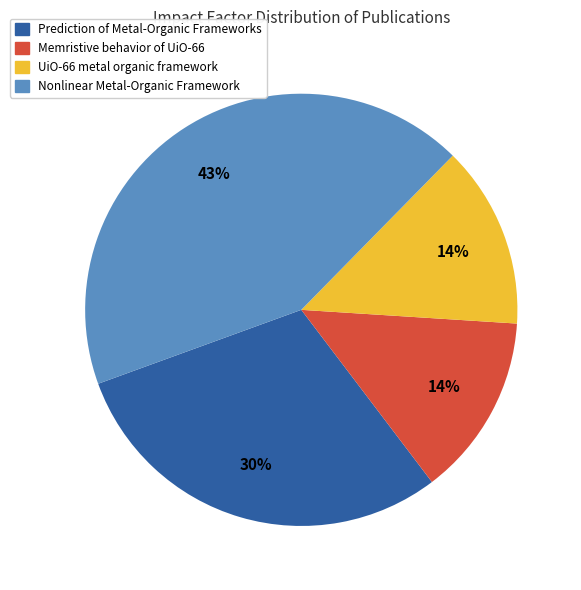

True or false: Nonlinear Metal-Organic Framework accounts for 58% of the total.

False